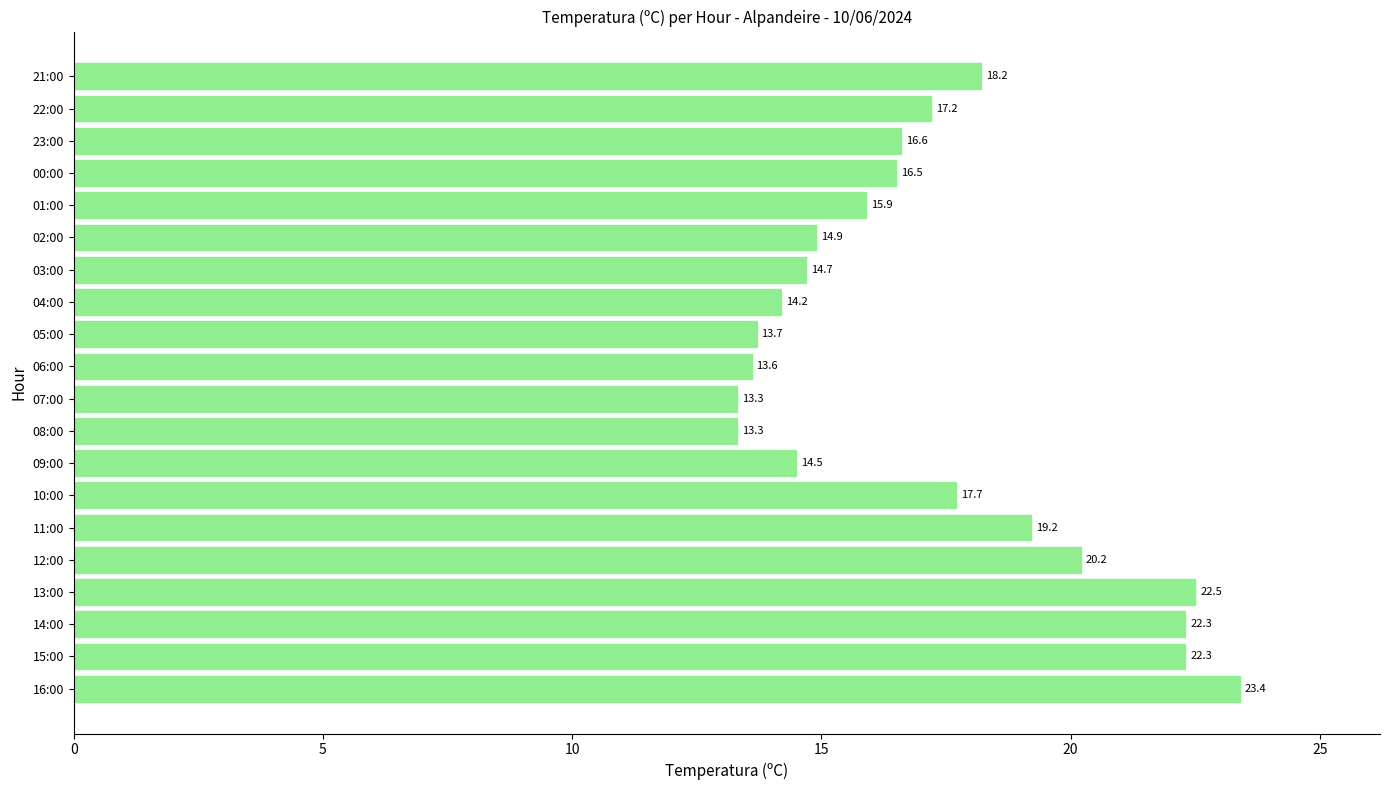

Does the chart contain stacked bars?

No